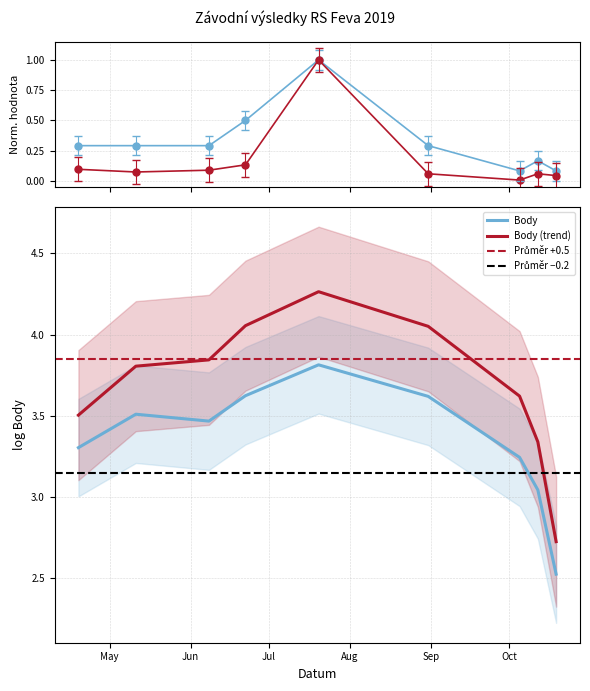

What position from the right is 2019-10-19?

1